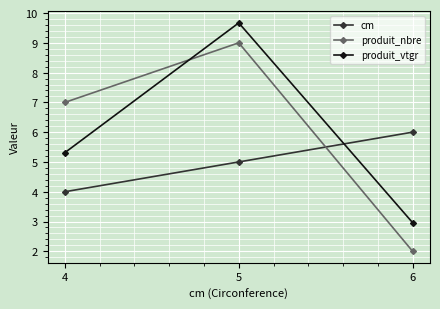

What is the spread (max minus min) of values at 4?

3.0